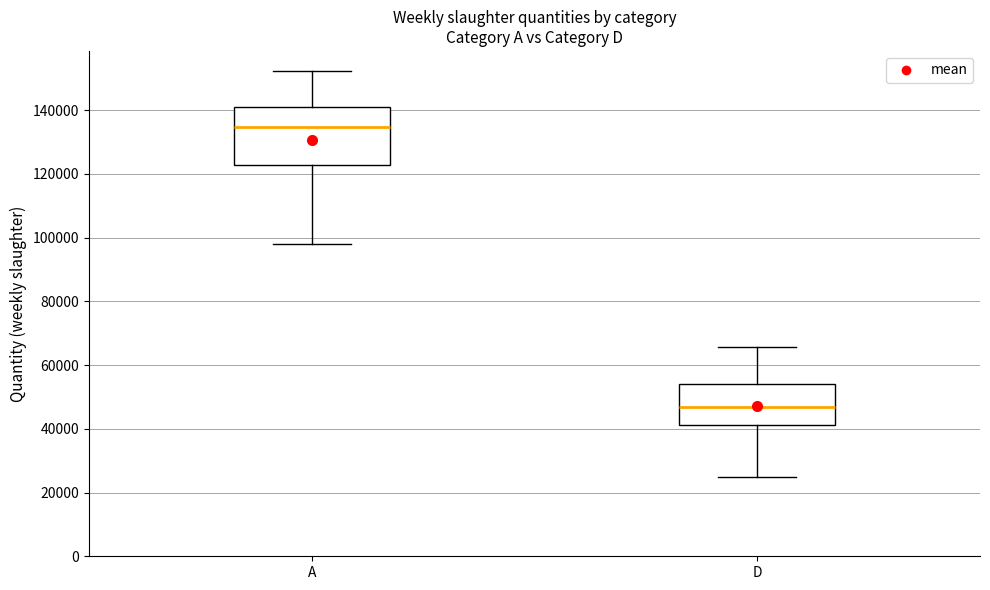

Which box's median line is the lowest?

D